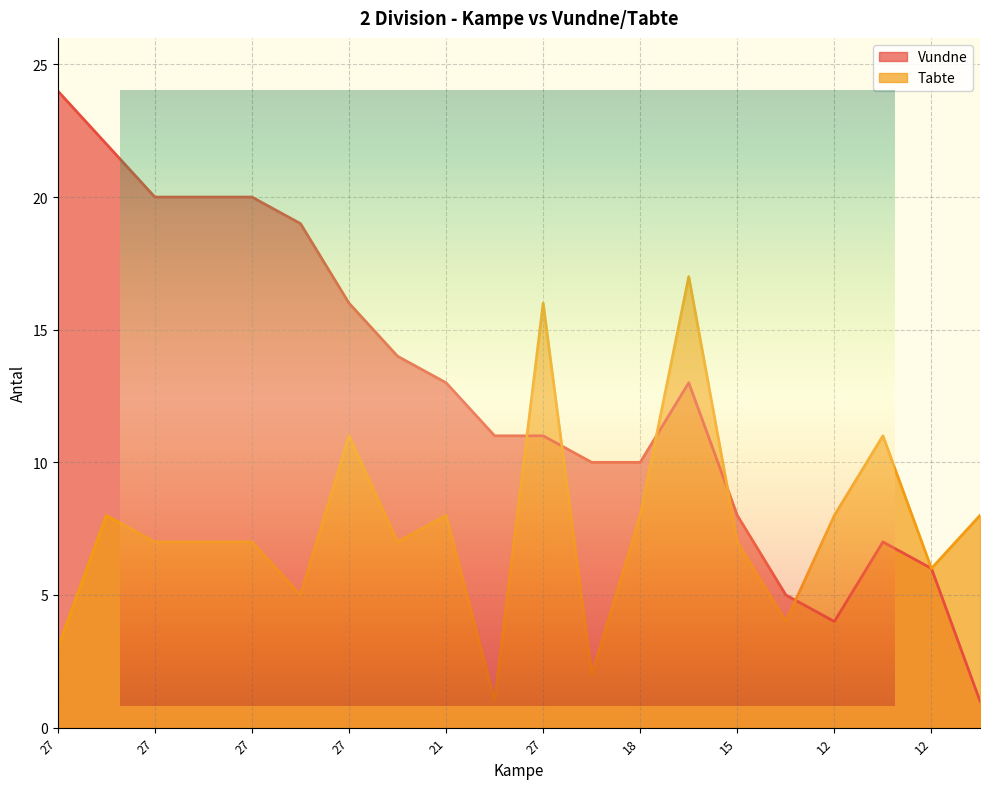

Rank the series by their average value, from highest to lowest.

Vundne, Tabte